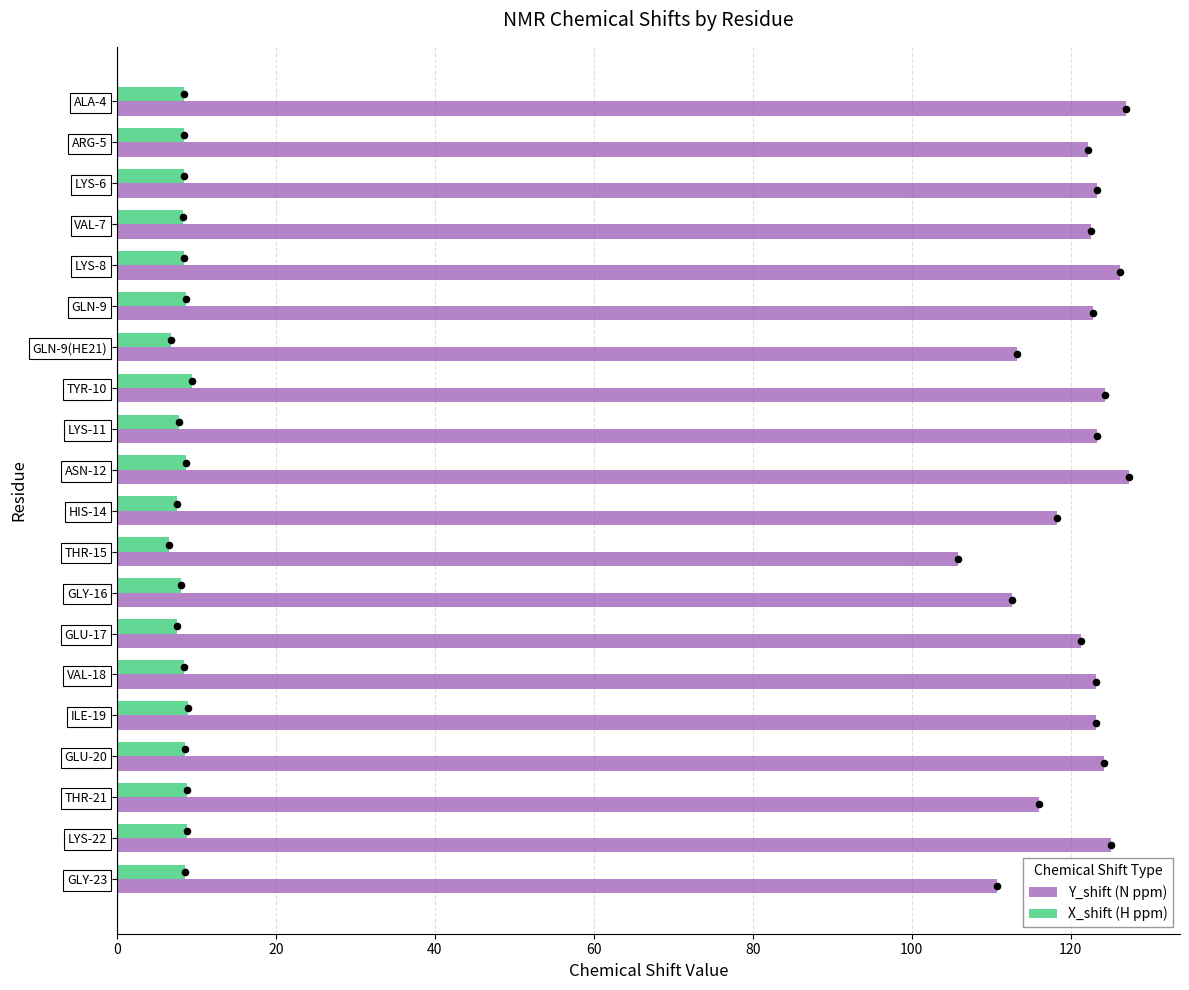

Is the value of Y_shift (N ppm) at ARG-5 greater than the value of X_shift (H ppm) at ARG-5?

Yes